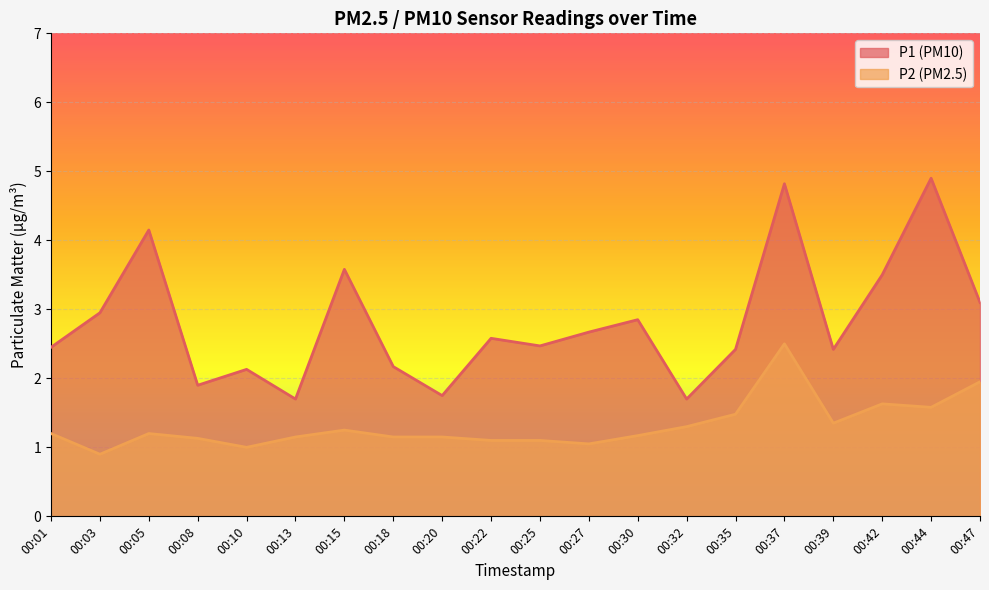

At which category does P1 reach its first local peak?

00:05